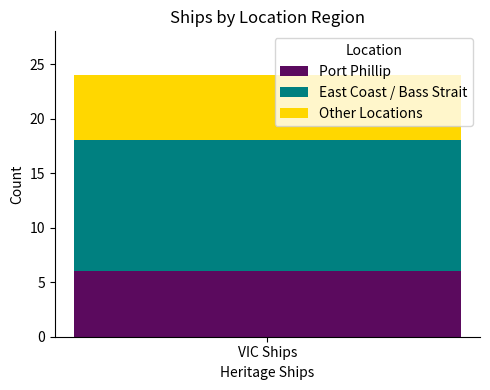

Reading left to right, transcribe the values for Port Phillip.

6